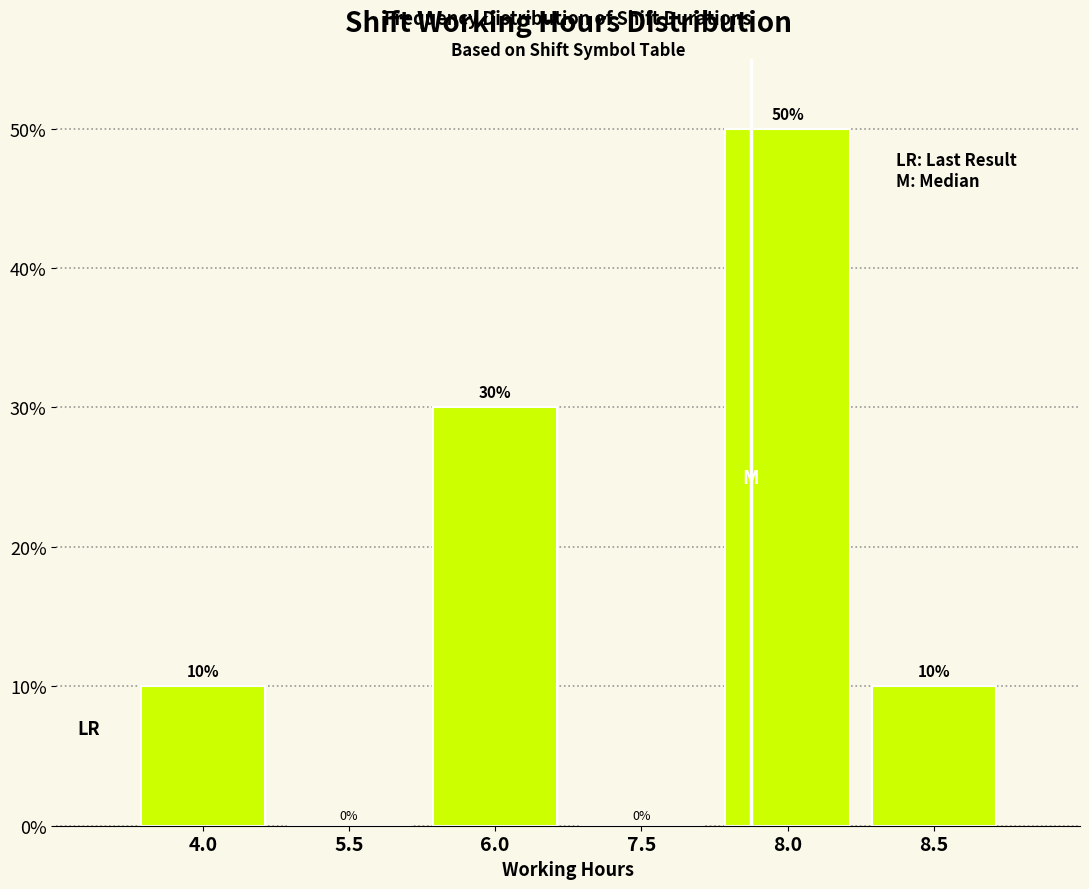

Reading right to left, transcribe all the data shown in this chart.

8.5=10	8.0=50	7.5=0	6.0=30	5.5=0	4.0=10